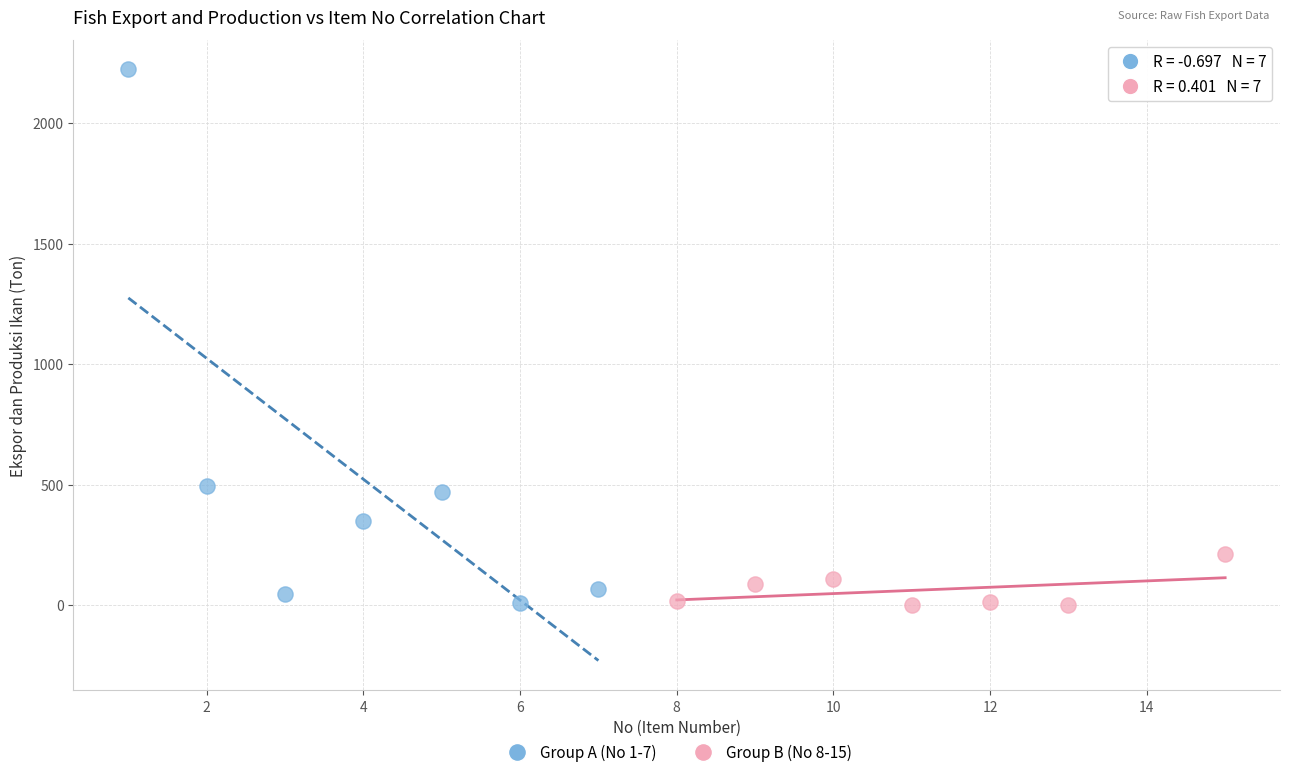

What are all the series names shown in the legend?

Group A (No 1-7), Group B (No 8-15)